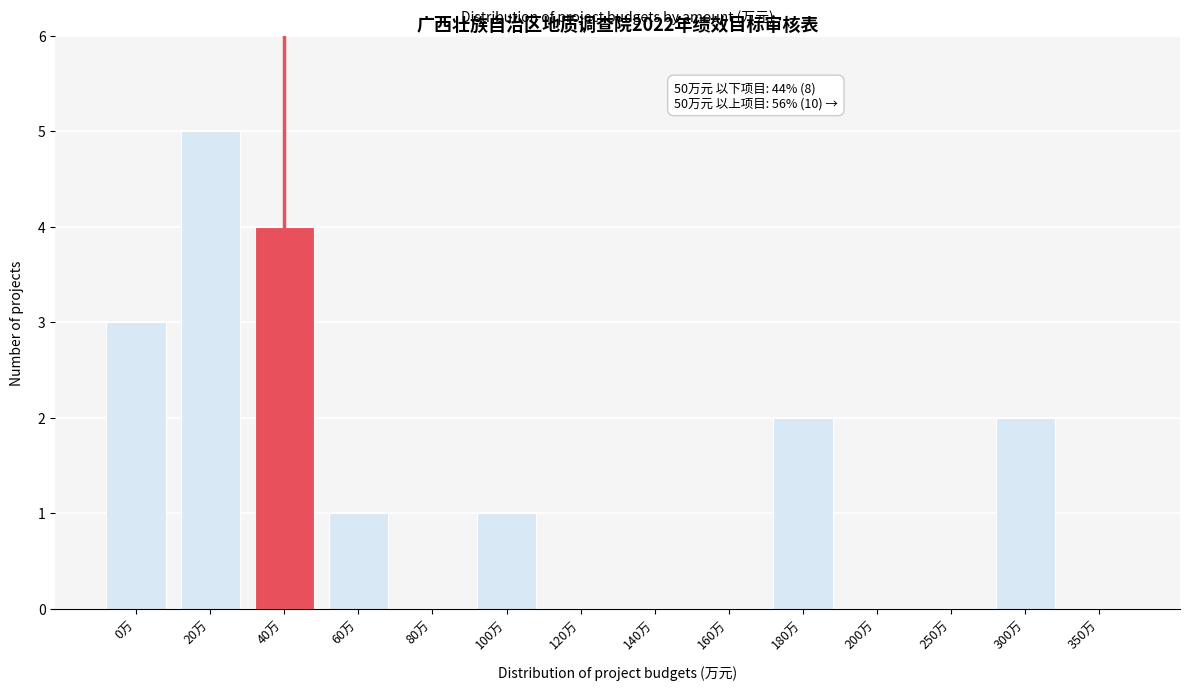

Reading left to right, transcribe all the data shown in this chart.

0万=3	20万=5	40万=4	60万=1	80万=0	100万=1	120万=0	140万=0	160万=0	180万=2	200万=0	250万=0	300万=2	350万=0